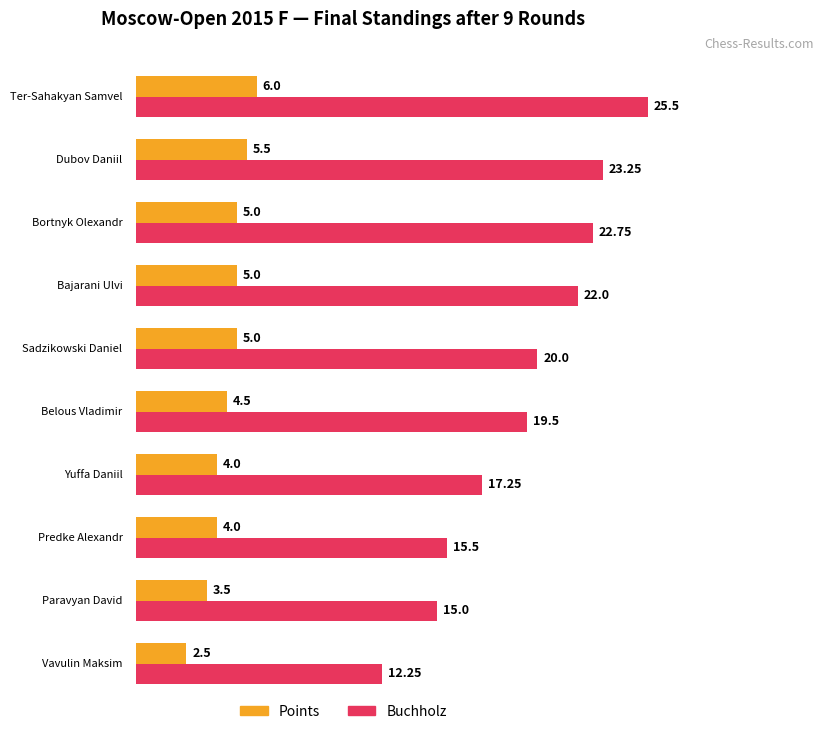

What position from the right is Ter-Sahakyan Samvel?

10